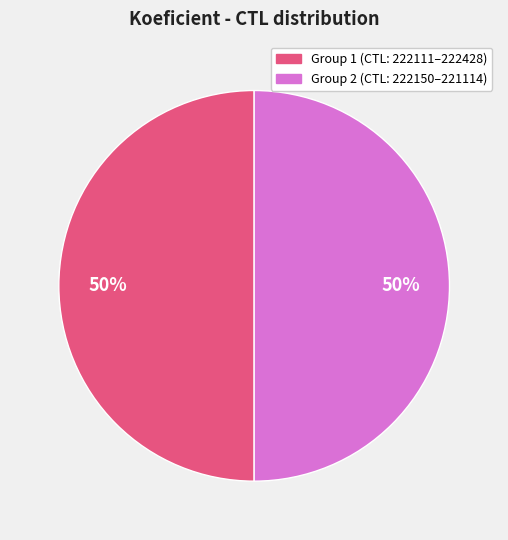

How many segments does this pie chart have?

2